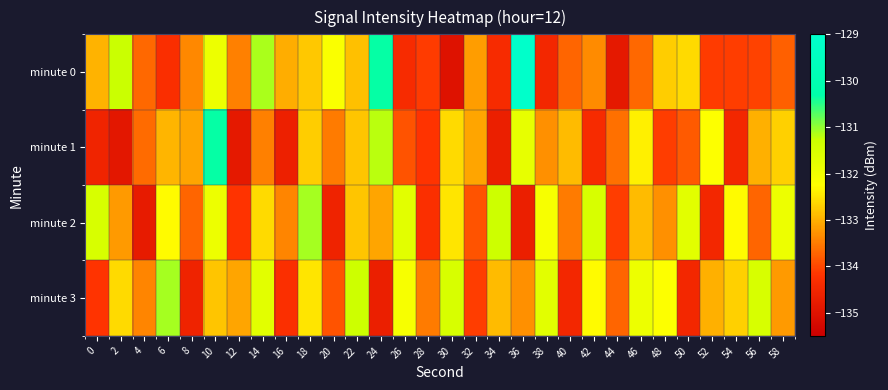

Reading left to right, what are all the values shown in this chart?

minute 0: 0=-133.0	2=-131.3	4=-133.7	6=-134.3	8=-133.4	10=-131.9	12=-133.4	14=-131.1	16=-133.0	18=-132.8	20=-132.2	22=-132.8	24=-130.3	26=-134.4	28=-134.1	30=-135.0	32=-133.2	34=-134.4	36=-129.1	38=-134.5	40=-133.7	42=-133.4	44=-134.8	46=-133.7	48=-132.7	50=-132.6	52=-134.1	54=-134.1	56=-134.0	58=-133.8
minute 1: 0=-134.6	2=-134.9	4=-133.7	6=-133.0	8=-133.1	10=-130.3	12=-134.9	14=-133.4	16=-134.6	18=-132.7	20=-133.5	22=-132.8	24=-131.2	26=-133.9	28=-134.2	30=-132.6	32=-133.1	34=-134.7	36=-131.8	38=-133.3	40=-132.9	42=-134.4	44=-133.6	46=-132.4	48=-134.1	50=-133.8	52=-132.2	54=-134.5	56=-133.0	58=-132.7
minute 2: 0=-131.5	2=-133.2	4=-134.8	6=-132.3	8=-133.7	10=-131.9	12=-134.2	14=-132.6	16=-133.4	18=-131.1	20=-134.6	22=-132.8	24=-133.1	26=-131.7	28=-134.3	30=-132.5	32=-133.9	34=-131.3	36=-134.7	38=-132.1	40=-133.5	42=-131.5	44=-134.1	46=-132.9	48=-133.3	50=-131.7	52=-134.5	54=-132.3	56=-133.7	58=-131.9
minute 3: 0=-134.2	2=-132.6	4=-133.4	6=-131.1	8=-134.6	10=-132.8	12=-133.1	14=-131.7	16=-134.3	18=-132.5	20=-133.9	22=-131.3	24=-134.7	26=-132.1	28=-133.5	30=-131.5	32=-134.1	34=-132.9	36=-133.3	38=-131.7	40=-134.5	42=-132.3	44=-133.7	46=-131.9	48=-132.2	50=-134.5	52=-133.0	54=-132.7	56=-131.5	58=-133.2